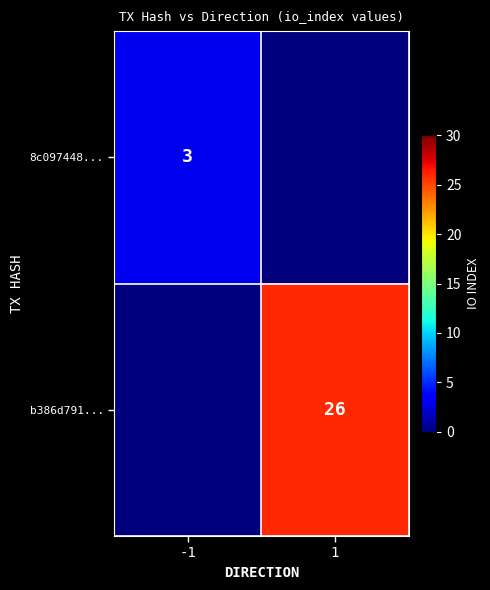

At which category does the chart reach its peak across all series?

1